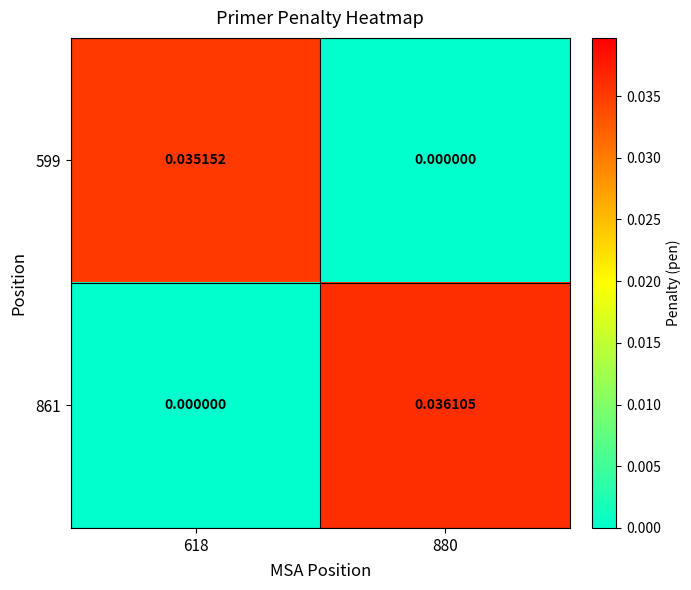

Which series has the widest spread of values?

861